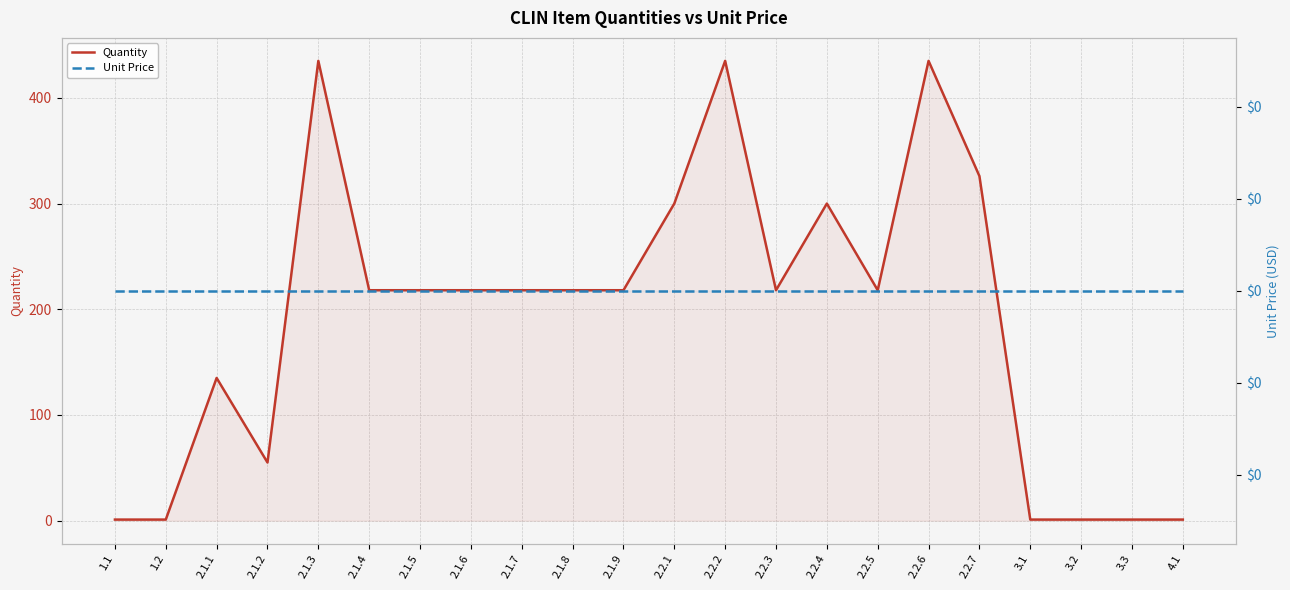

Where is the first local maximum for Quantity?

2.1.1